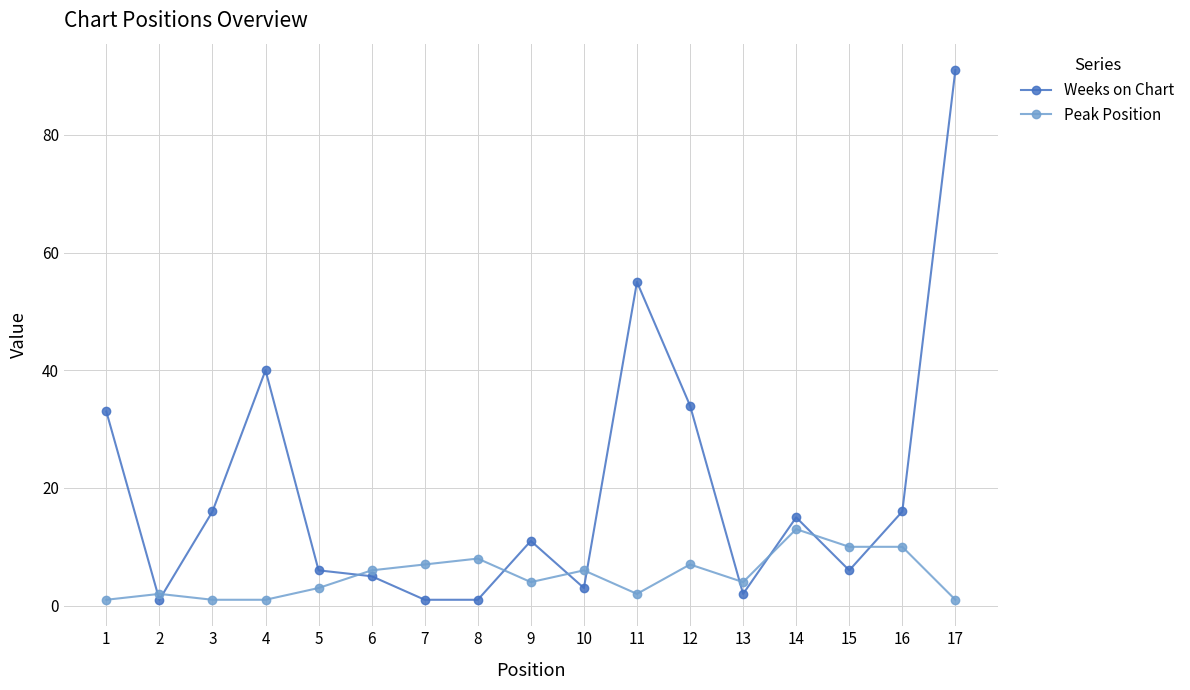

Between which two adjacent categories do Peak Position and Weeks on Chart first intersect?

1 and 2